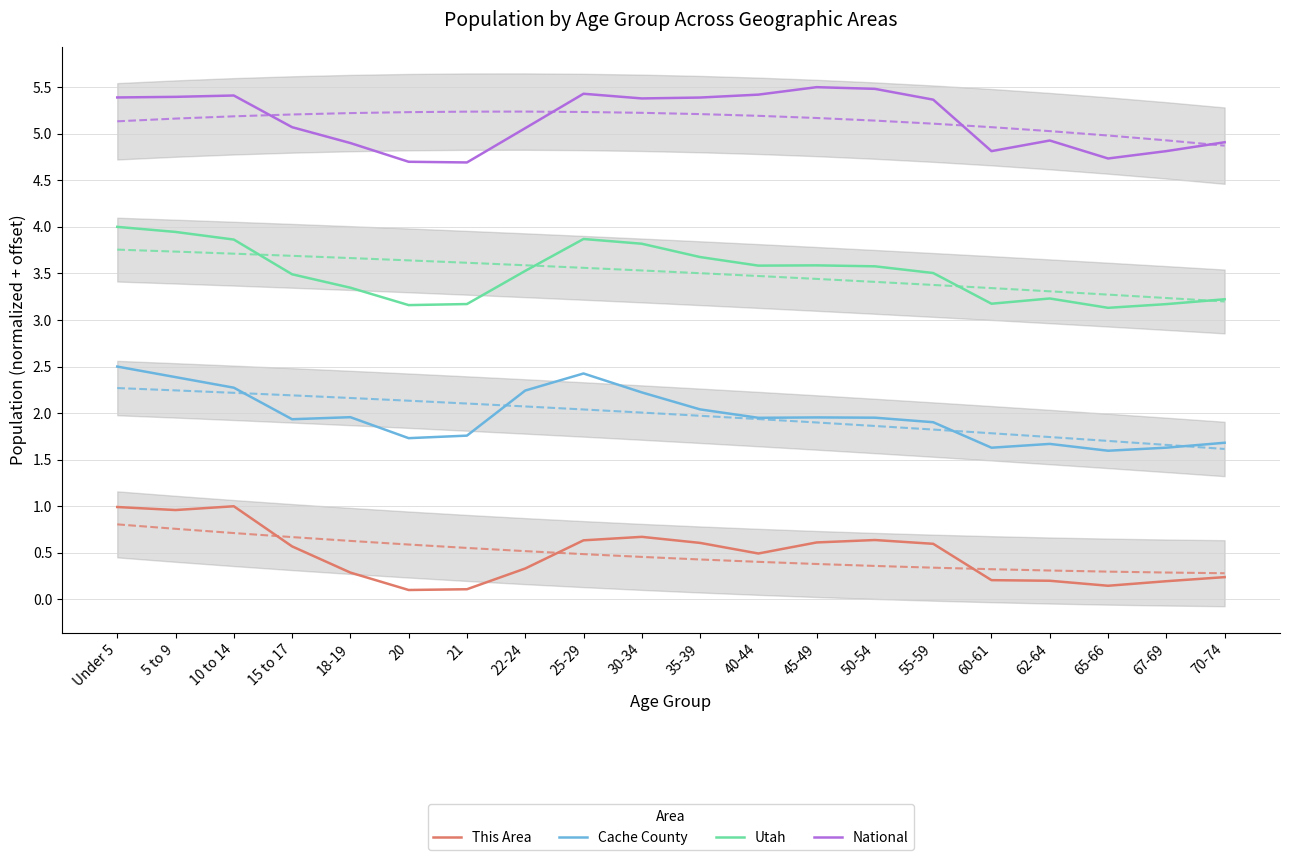

Rank the series by their maximum value, from lowest to highest.

This Area, Cache County, Utah, National